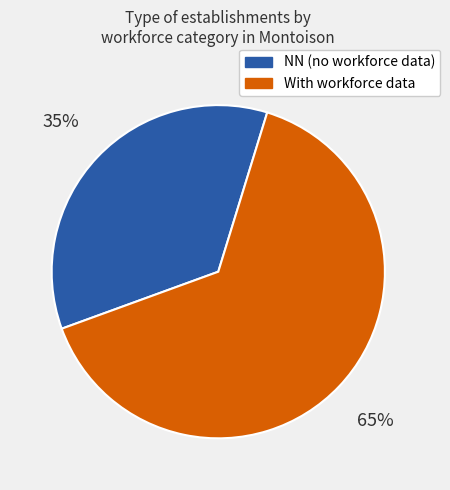

To the nearest percent, what is the average slice percentage?

50%